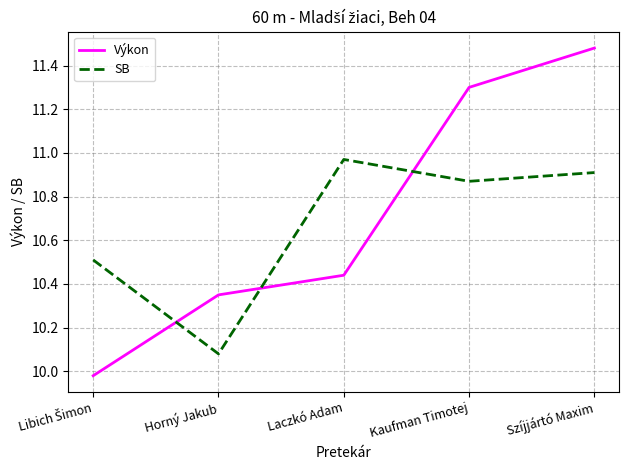

At how many categories does at least one series exceed 10?

5